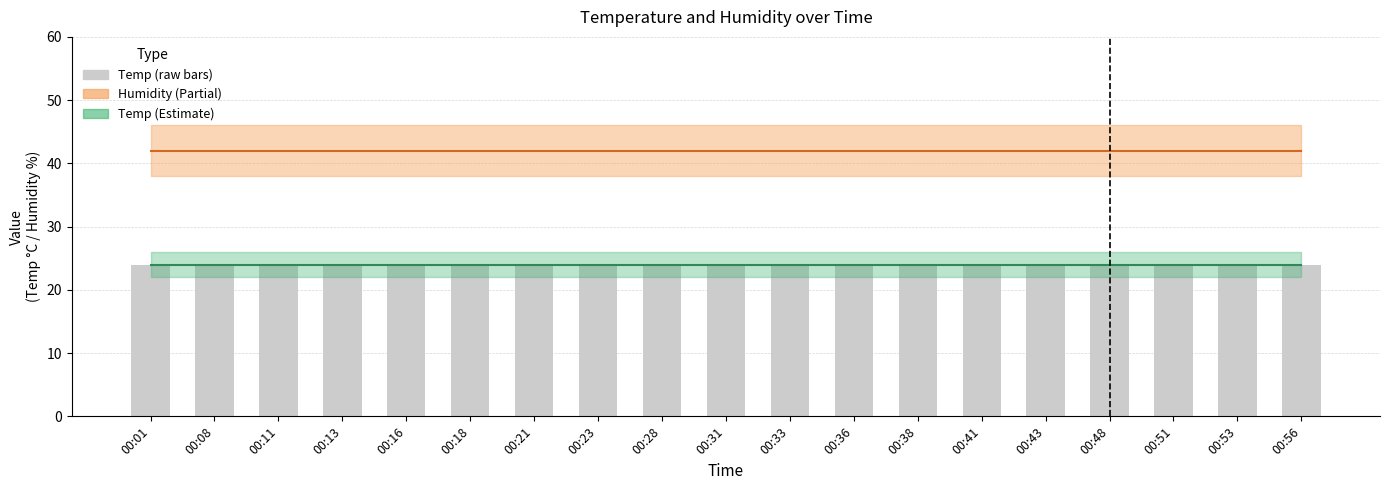

Is it true that Temp (raw) equals 24 at 00:16?

True